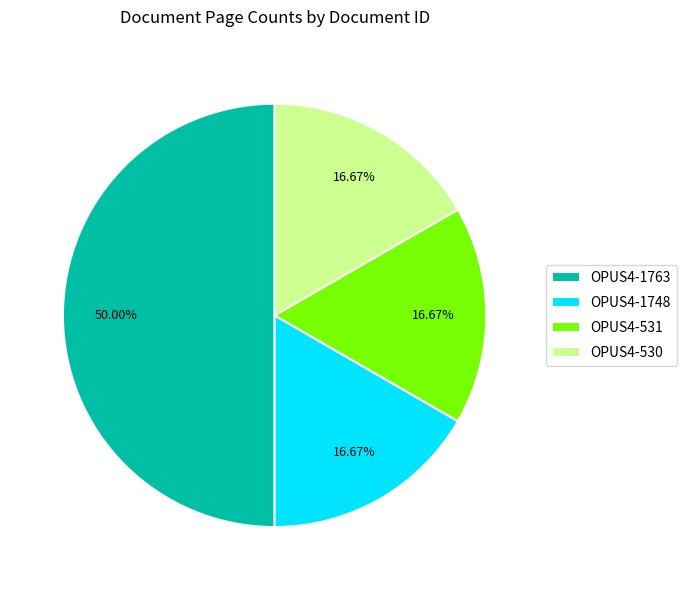

Is the sum of OPUS4-1763 and OPUS4-1748 greater than half?

Yes